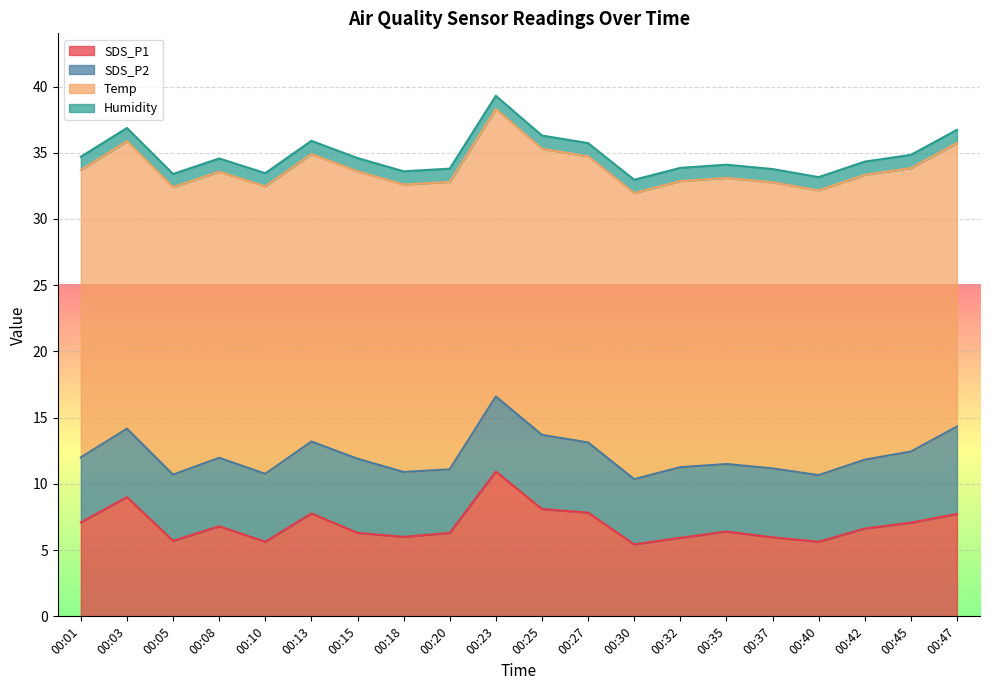

How many values in the SDS_P1 series exceed 6?

13